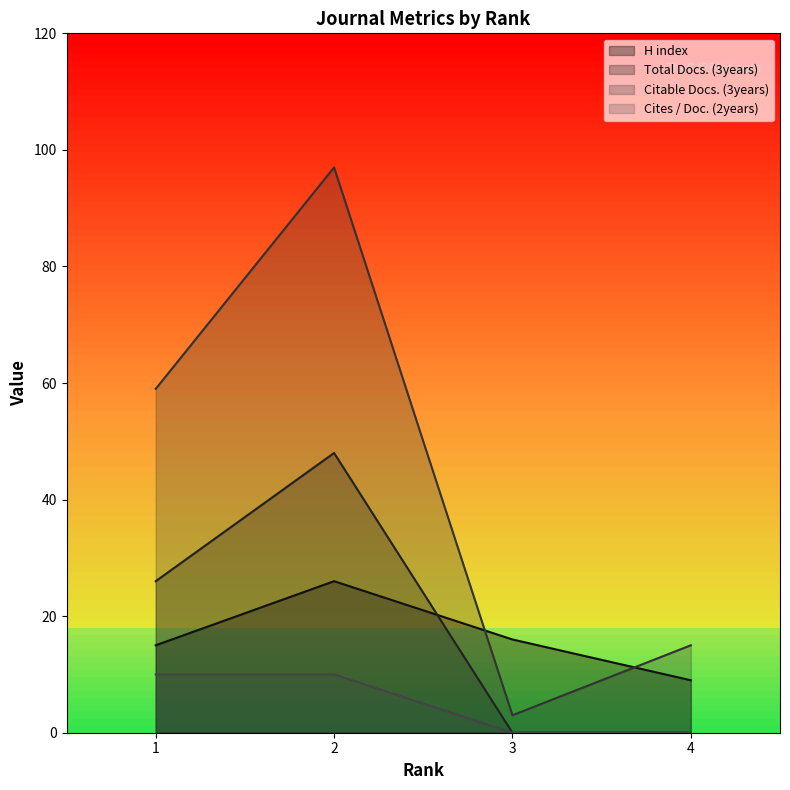

List the series in order of their peak value, highest first.

Citable Docs. (3years), Total Docs. (3years), H index, Cites / Doc. (2years)